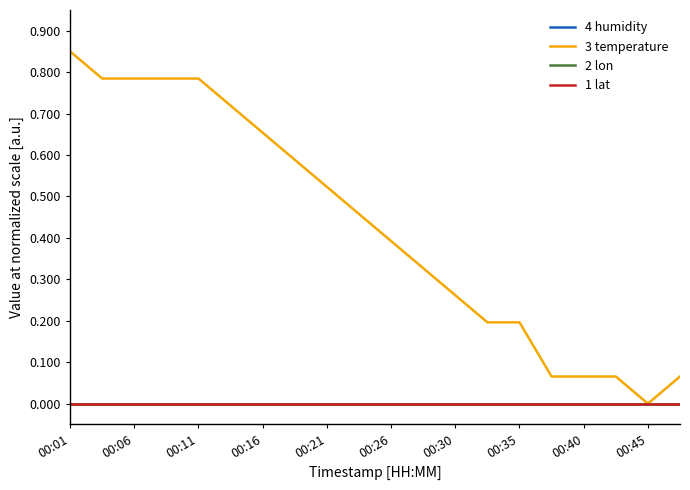

Does the chart display data point markers on the line(s)?

No